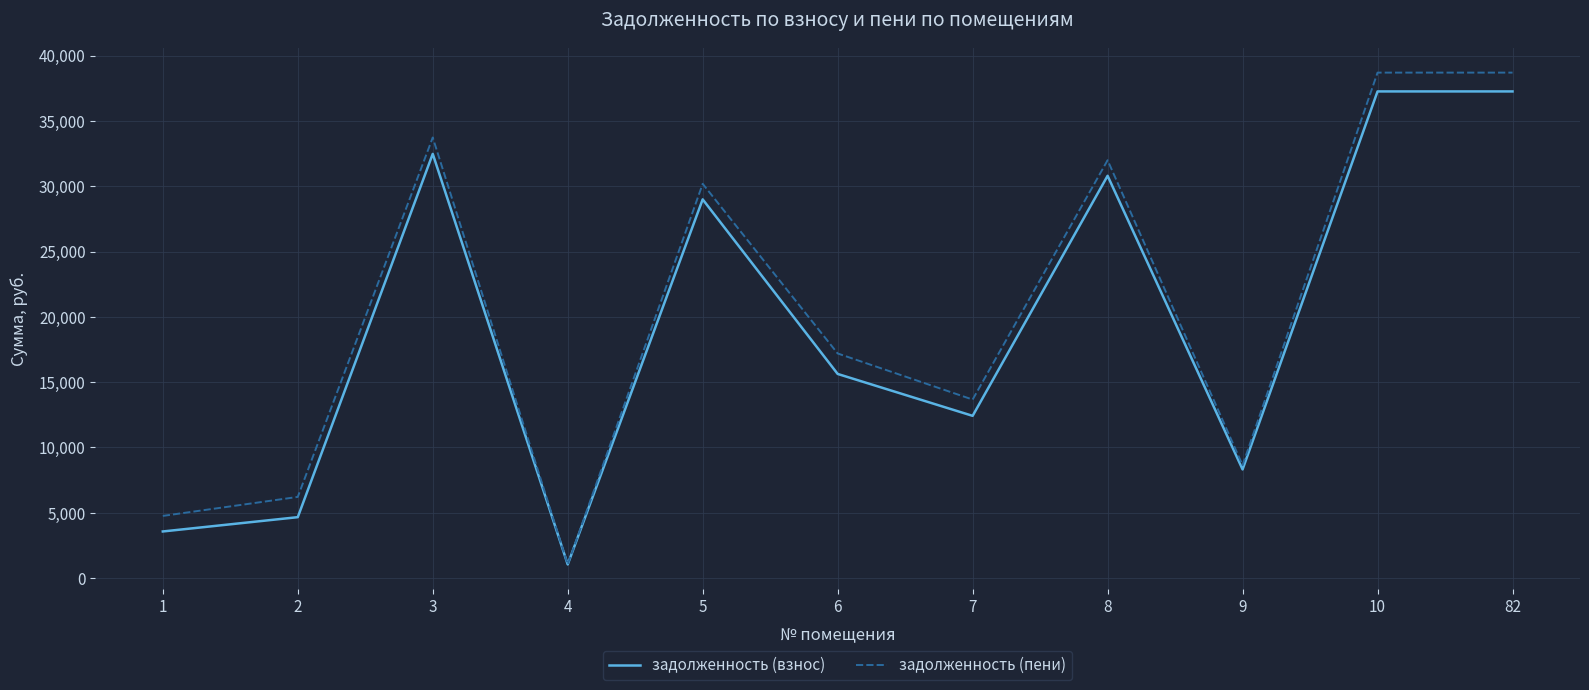

The value of задолженность (пени) at 8 is 44454.9. True or false?

False